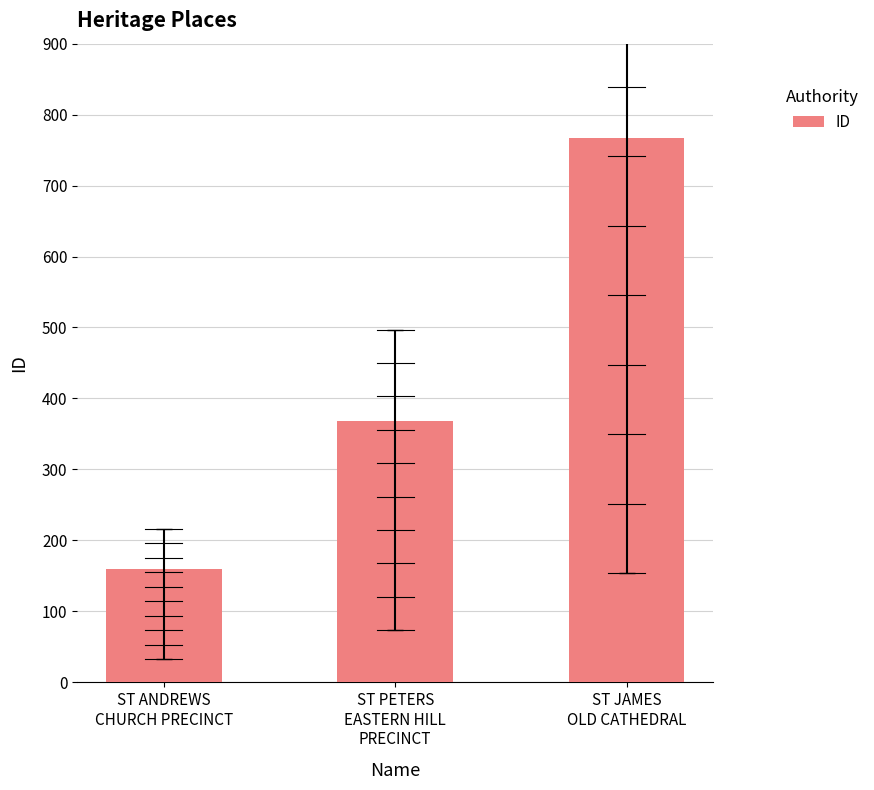

Reading left to right, transcribe all the data shown in this chart.

160	368	767